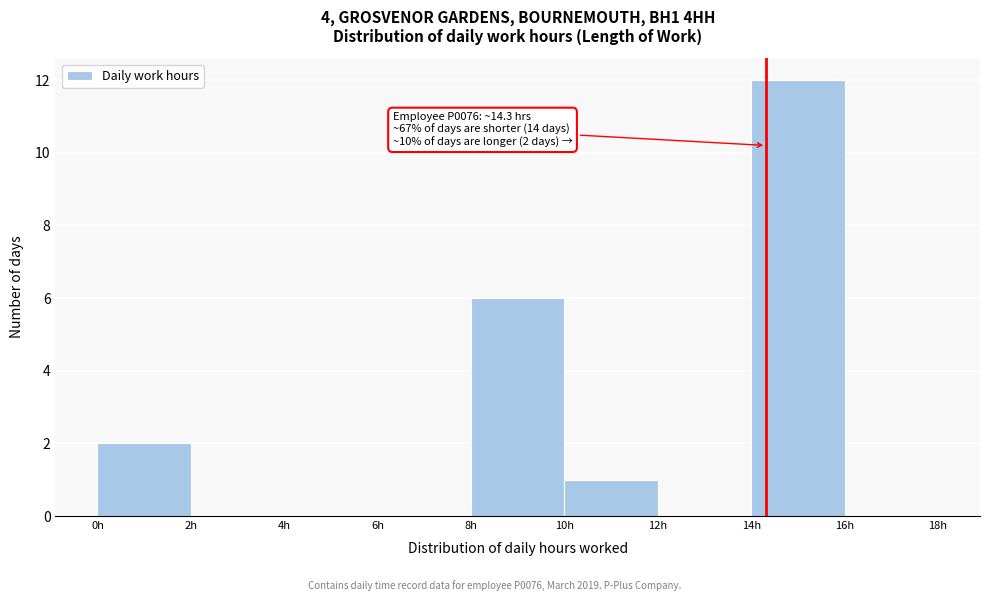

Which range on the x-axis has the tallest bar?

14 to 16